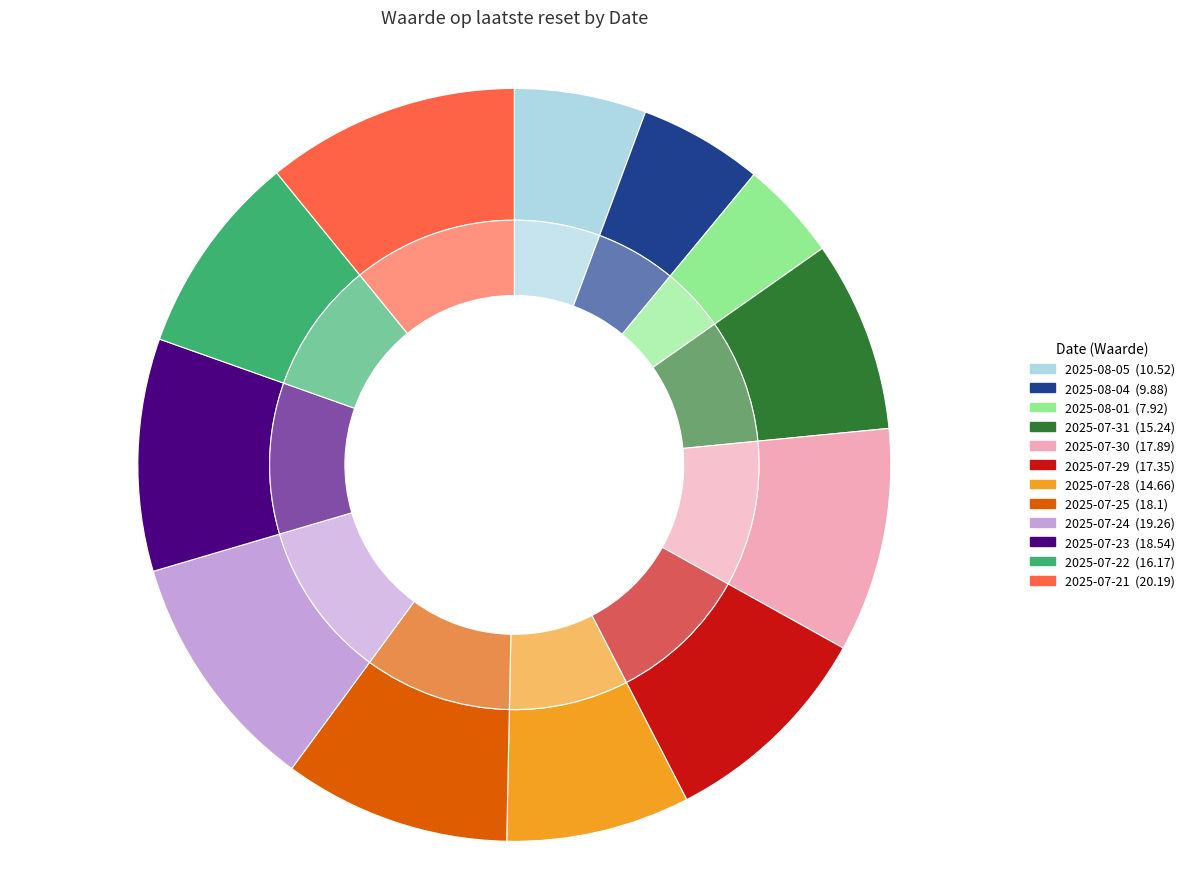

The 2025-07-29 slice represents 1% of the pie. True or false?

False